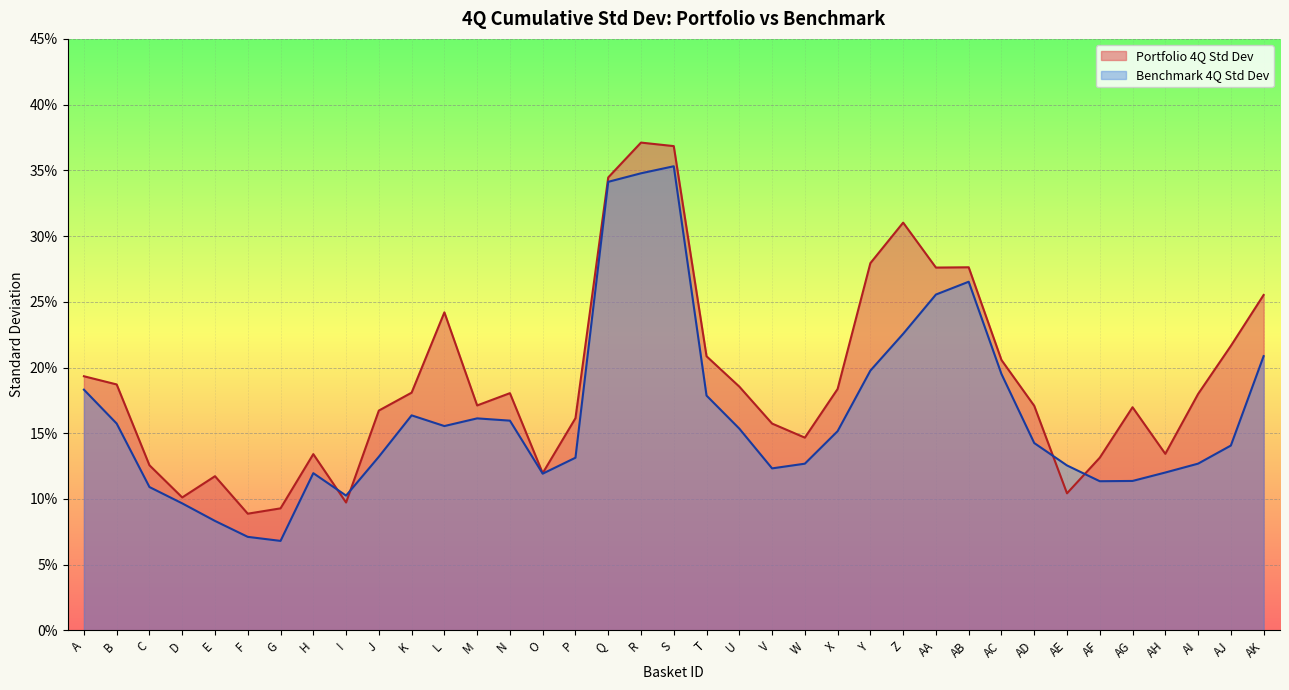

True or false: Benchmark 4Q Std Dev has a value of 0.1 at F.

True